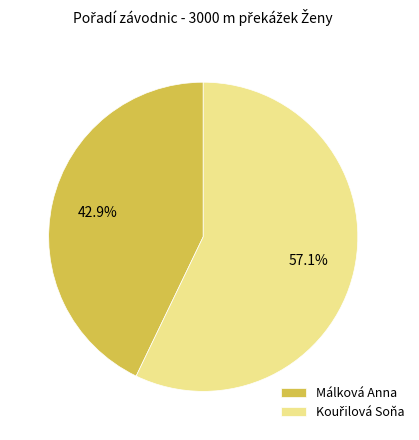

What portion of the pie excludes Málková Anna?

57.1%